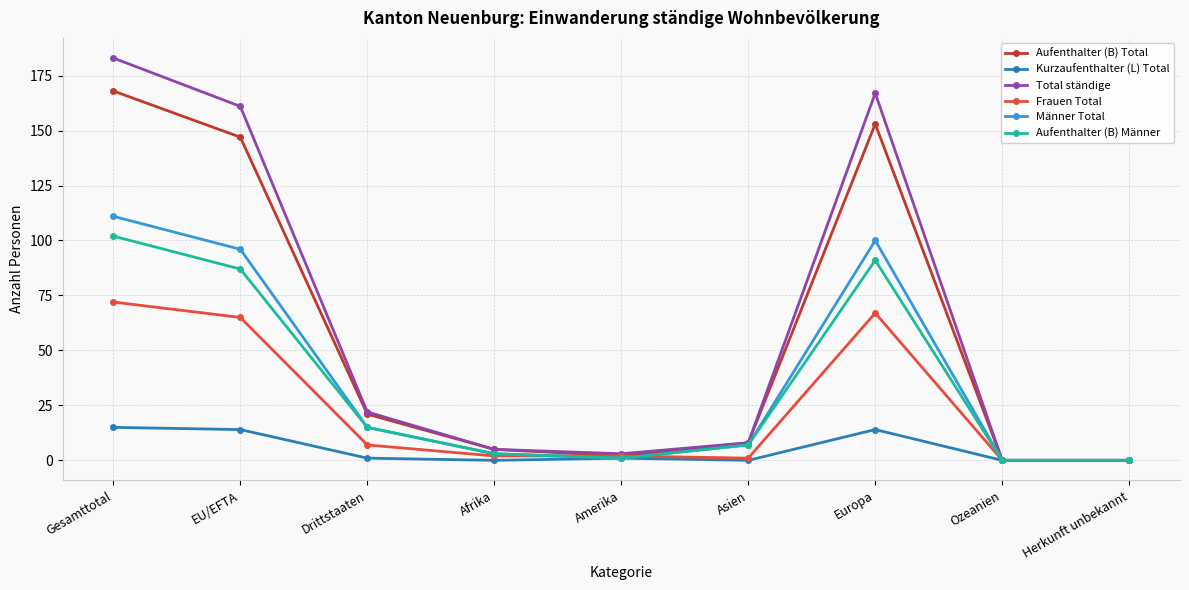

Which category has the highest value in the Frauen Total series?

Gesamttotal